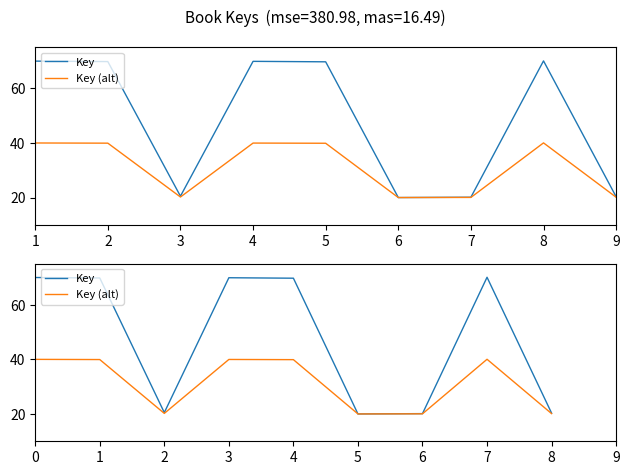

What is the difference between the maximum and minimum values in the Key series?

50.0